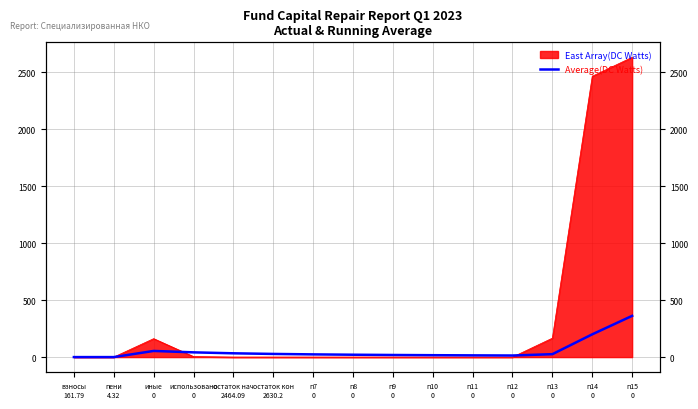

Count the number of values greater than 23.

8